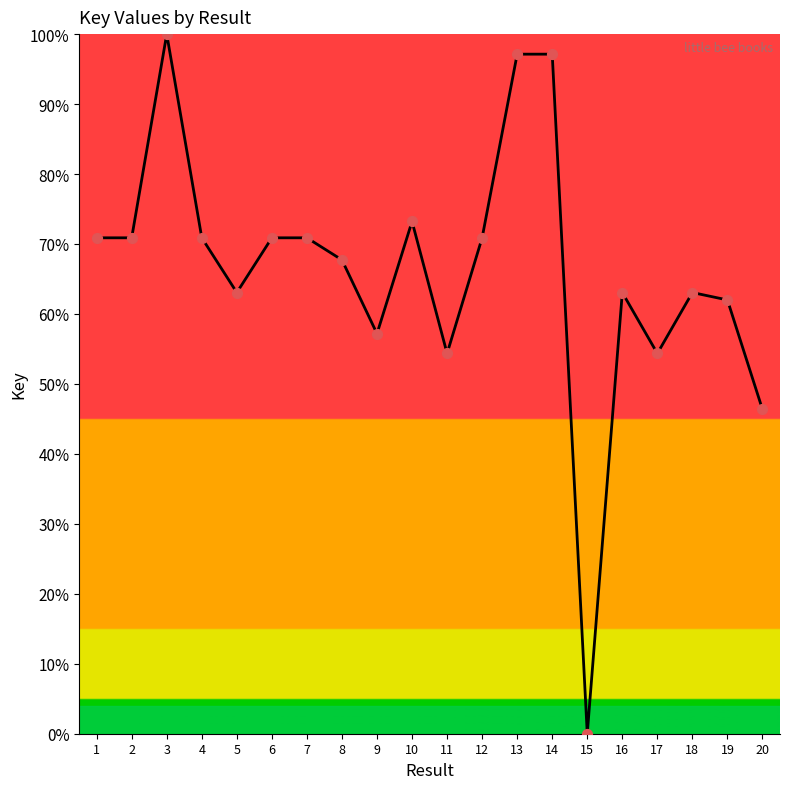

Which has a higher value, 9 or 14?

14